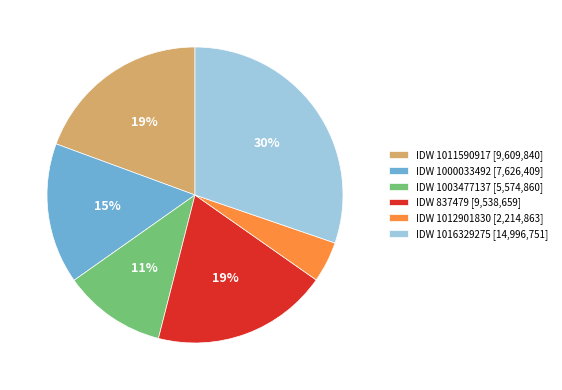

Do IDW 1003477137 [5,574,860] and IDW 1000033492 [7,626,409] together represent more than half of the pie?

No